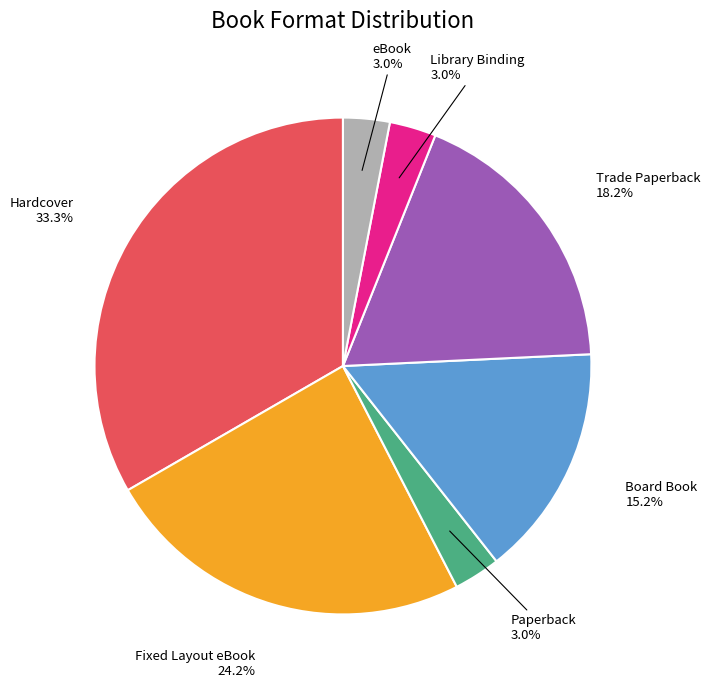

To the nearest percent, what percentage of the pie is Hardcover?

33%